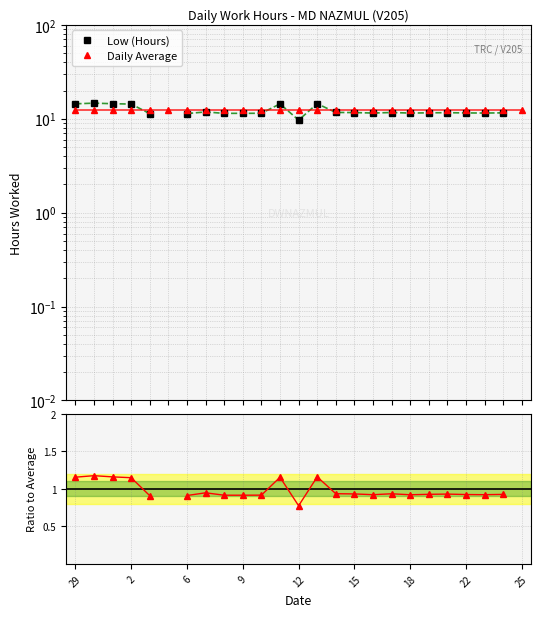

At how many categories does at least one series exceed 2?

25